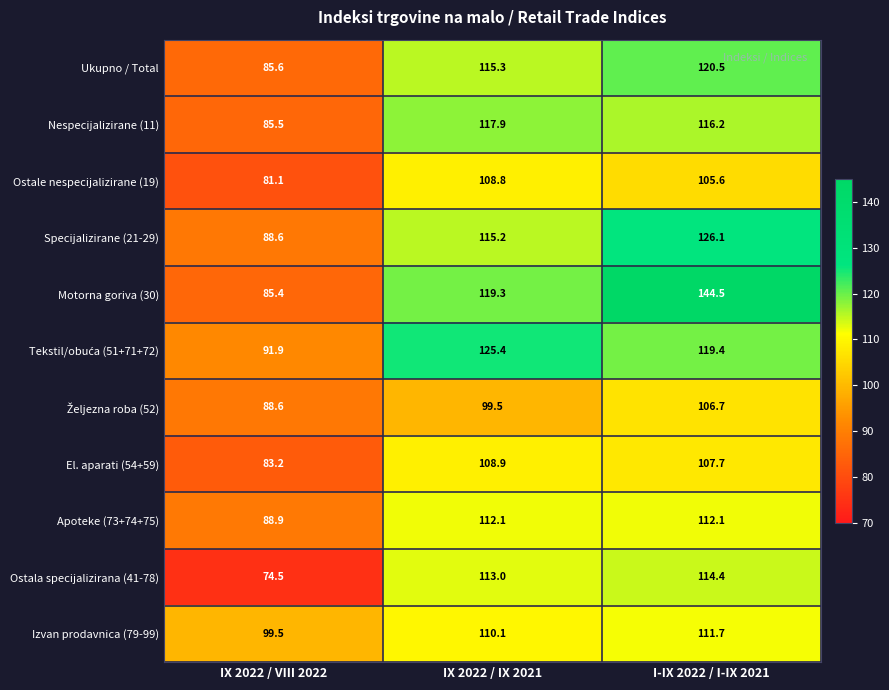

What is the difference between the highest and lowest values at IX 2022 / VIII 2022?

25.0